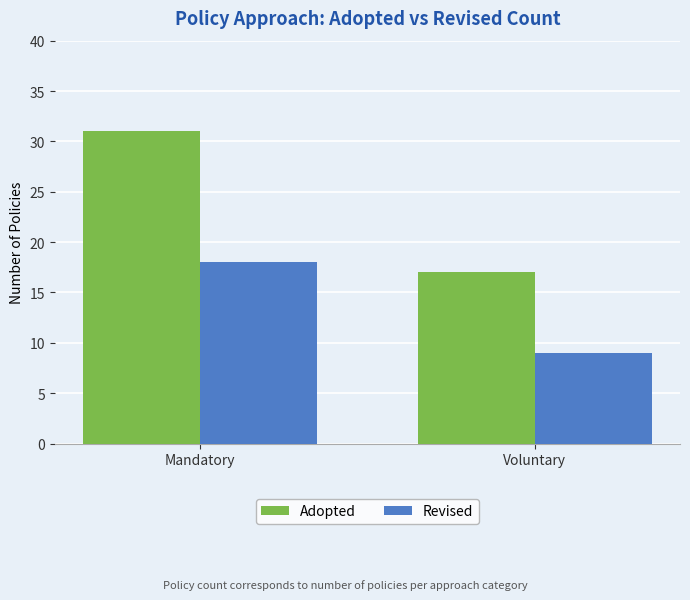

Reading right to left, transcribe all the data shown in this chart.

Adopted: 17	31
Revised: 9	18